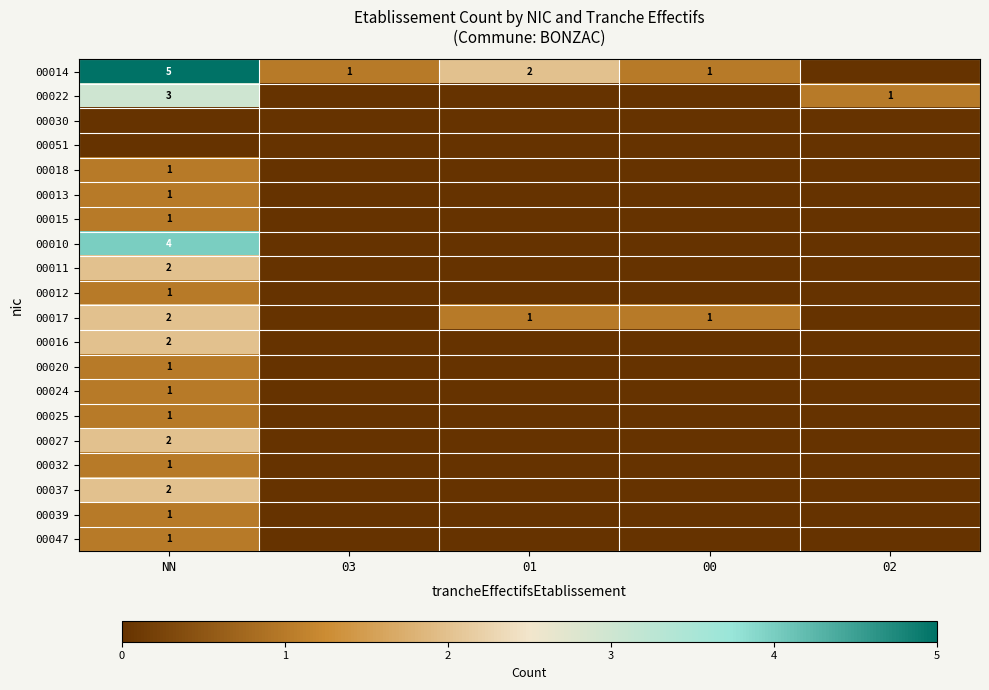

True or false: 00012 has a value of 0 at NN.

False